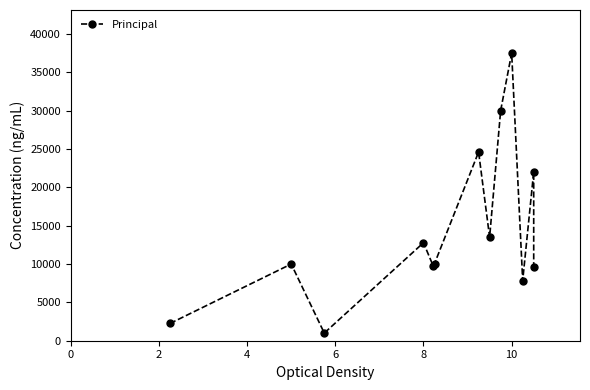

Reading right to left, what are all the values shown in this chart?

9548	22026	7840	37500	30000	13500	24612	10048	9750	12777	998	10000	2250